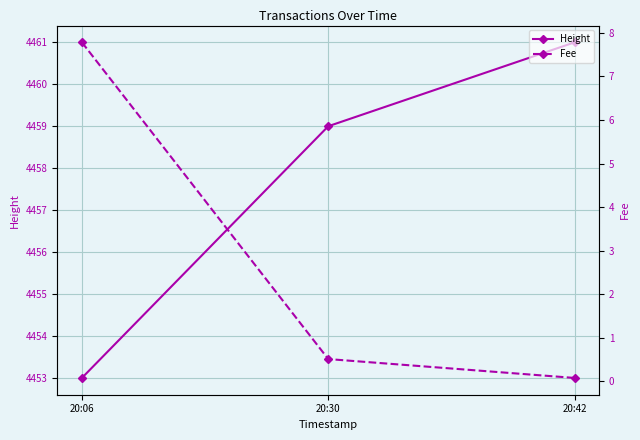

How many Height values are between 4453 and 4461?

3